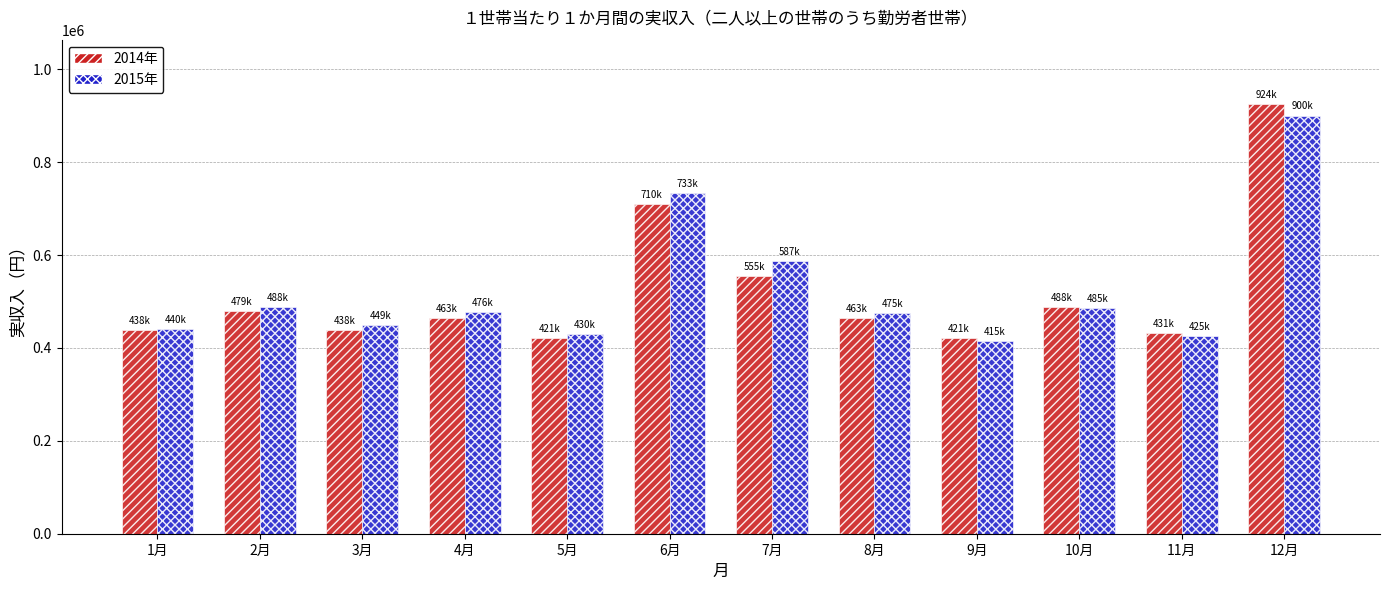

Which label corresponds to the largest value in the chart?

12月